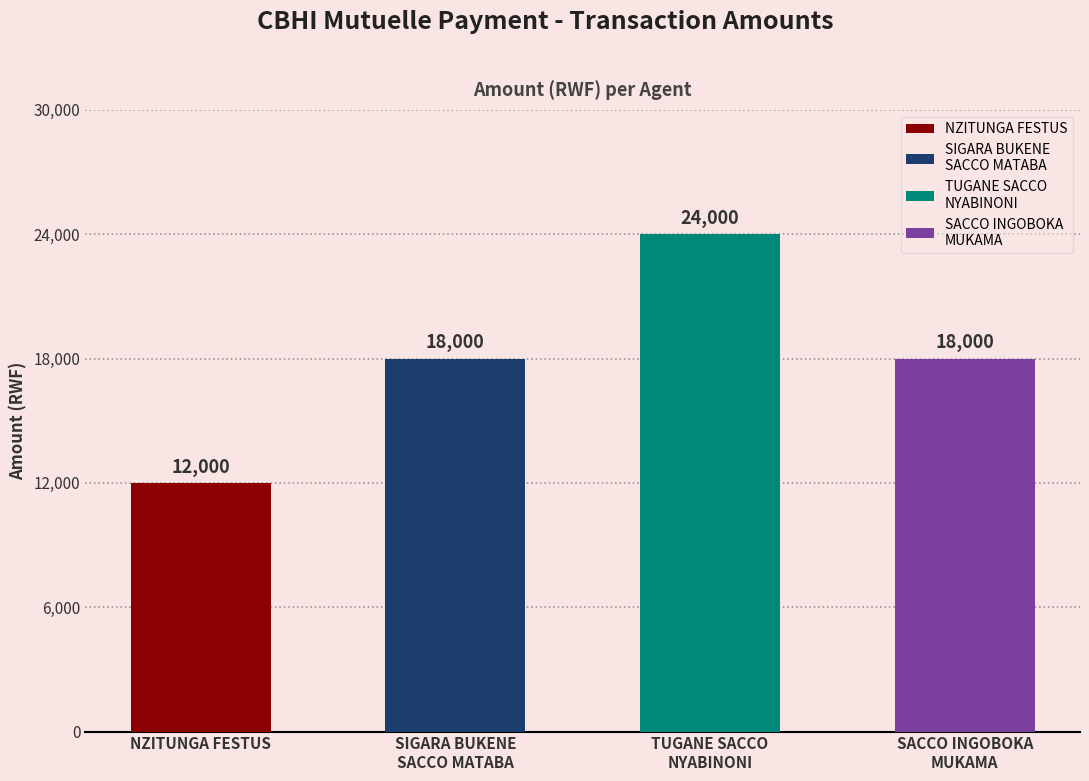

Reading left to right, transcribe all the data shown in this chart.

12000	18000	24000	18000